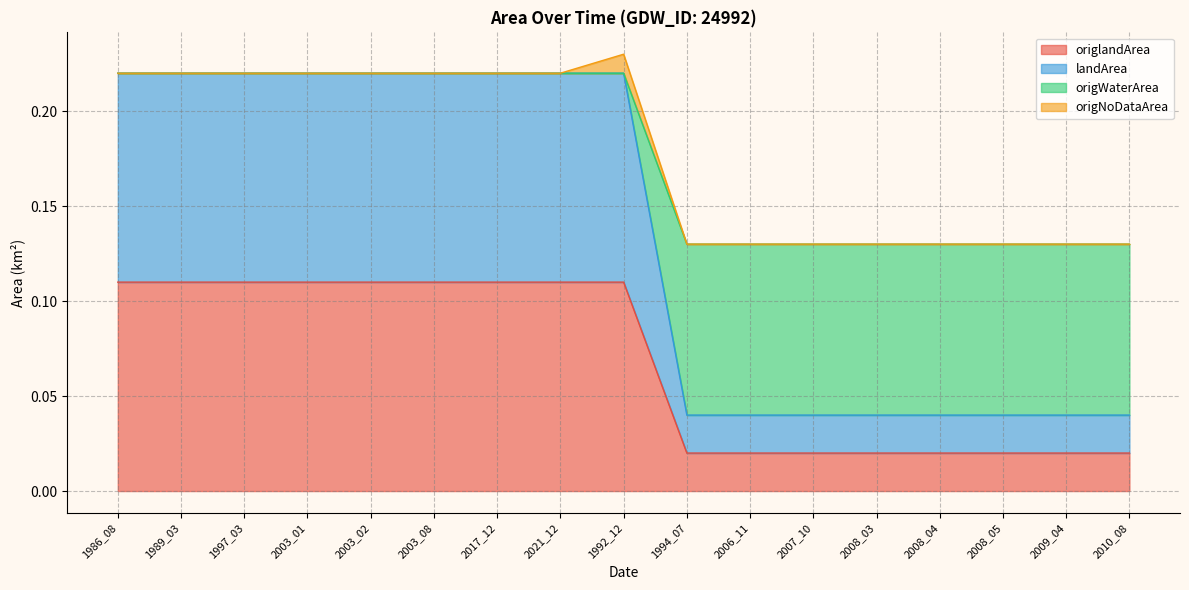

What is the label of the 9th point from the right?

1992_12